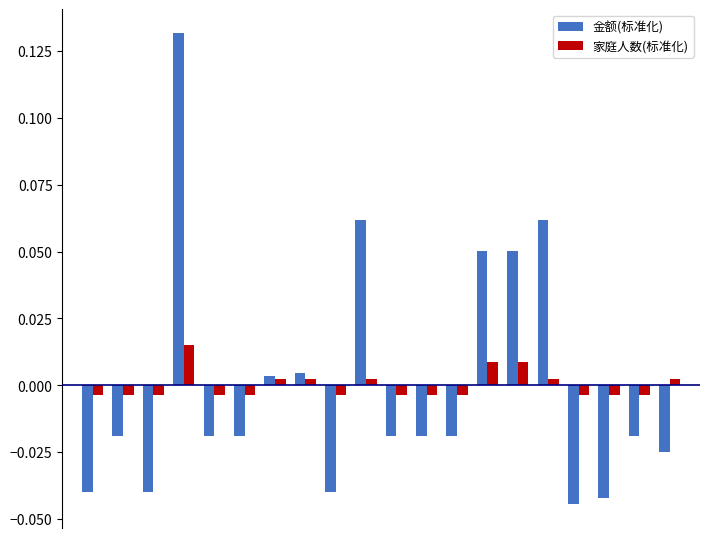

What are all the series names shown in the legend?

金额(标准化), 家庭人数(标准化)